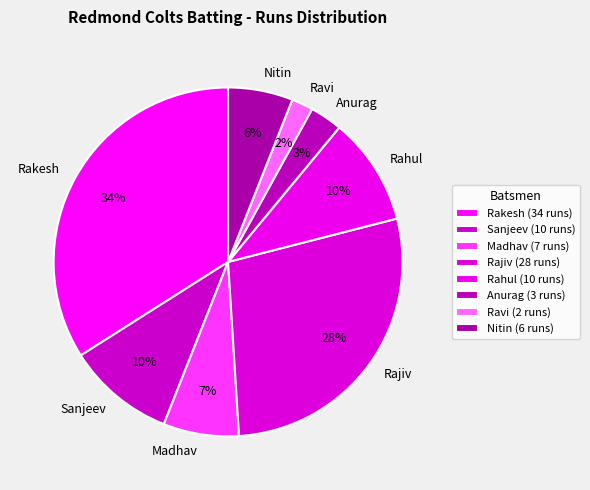

Is there any slice that represents more than half of the pie?

No